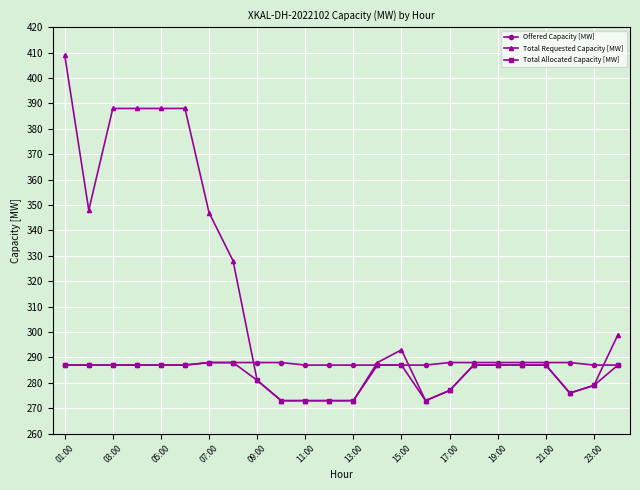

What is the smallest value displayed?

273